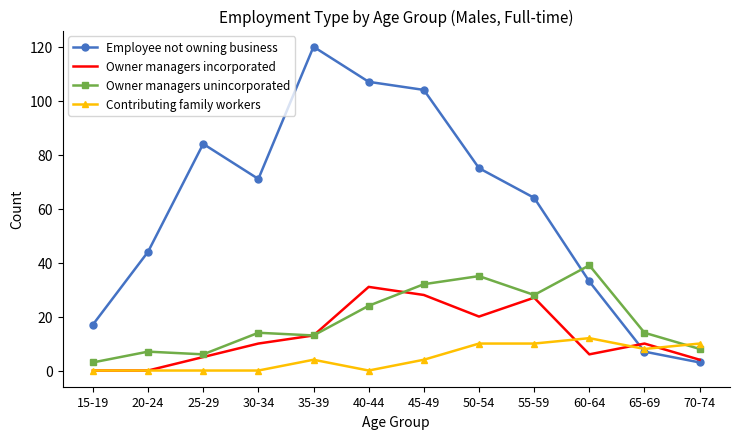

Is it true that Employee not owning business equals 12 at 65-69?

False